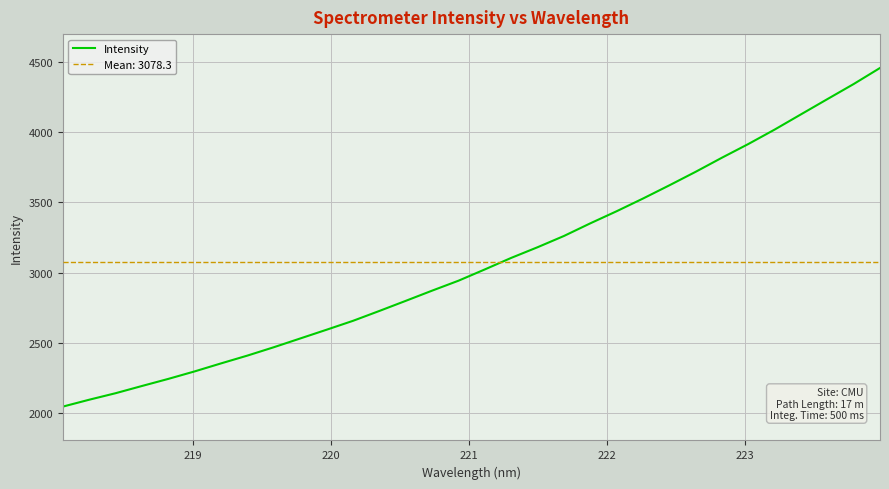

What is the value of the 19th point from the left?

3180.8